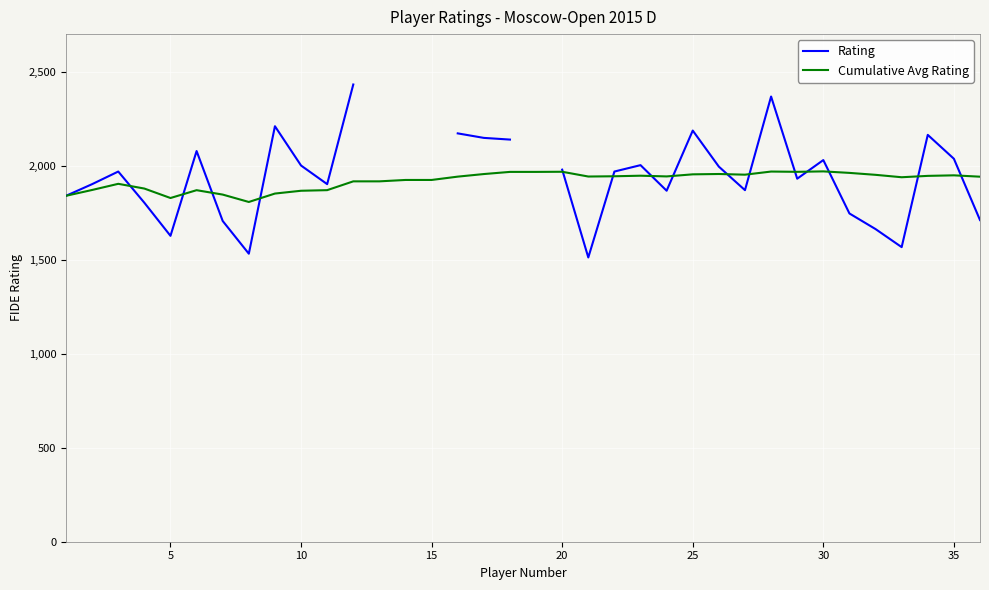

True or false: Cumulative Avg Rating has more than 1 interior local peaks.

True